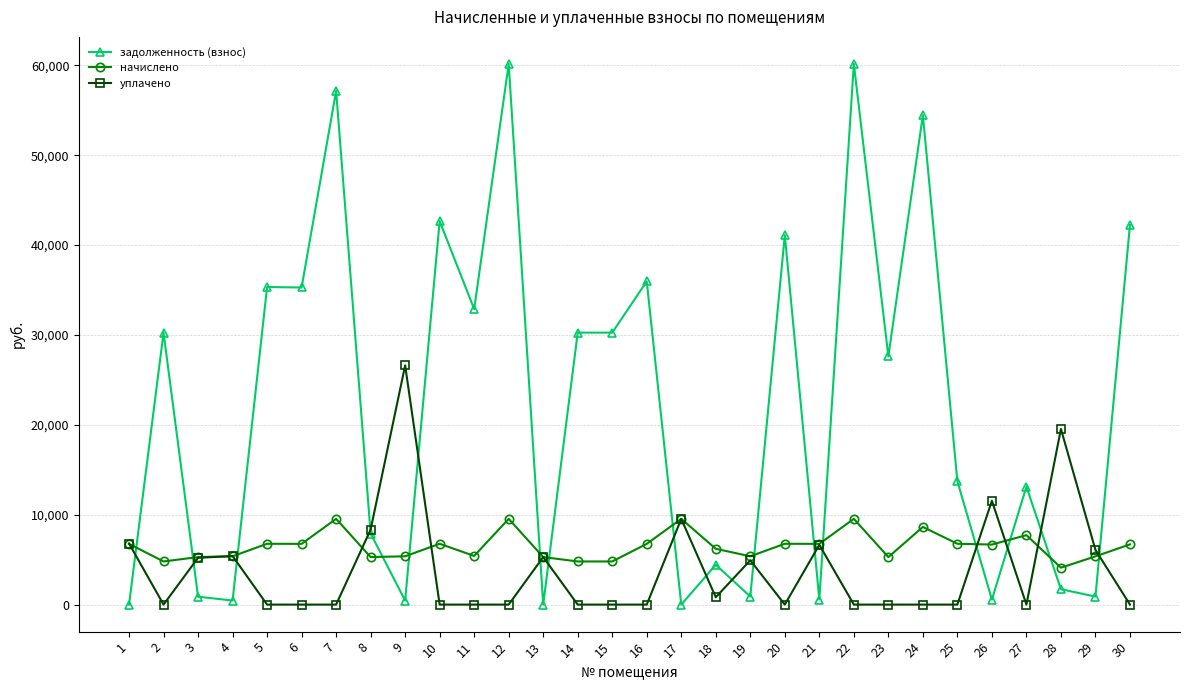

How many data points in начислено are less than 6700?

15